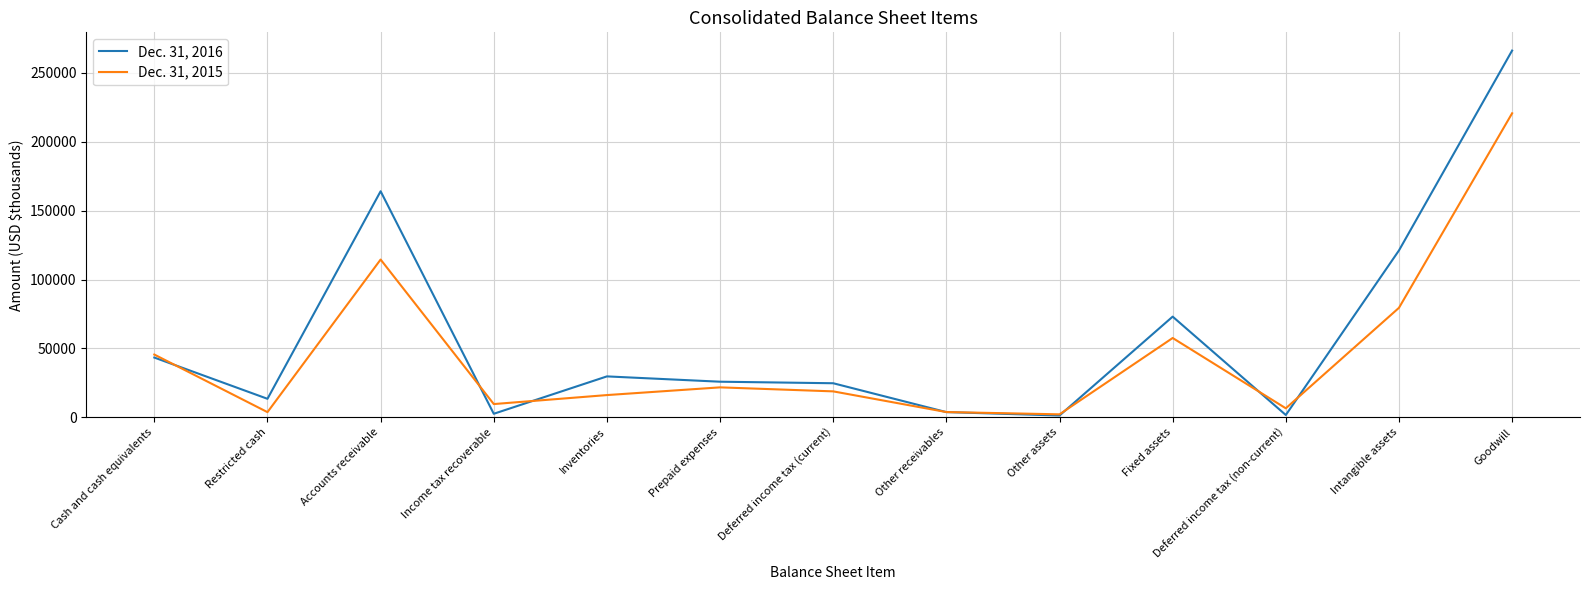

At which label does Dec. 31, 2015 first exceed 18840?

Cash and cash equivalents